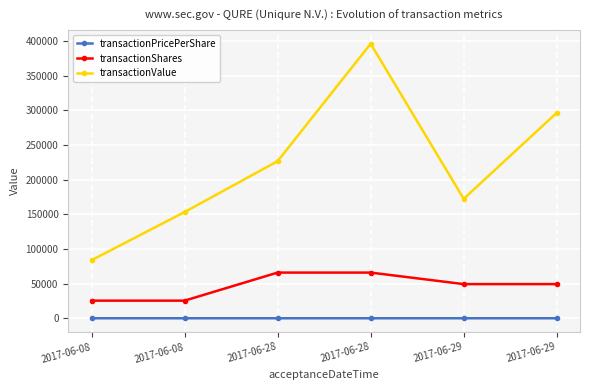

What is the difference between the maximum and minimum values in the transactionShares series?

40508.0